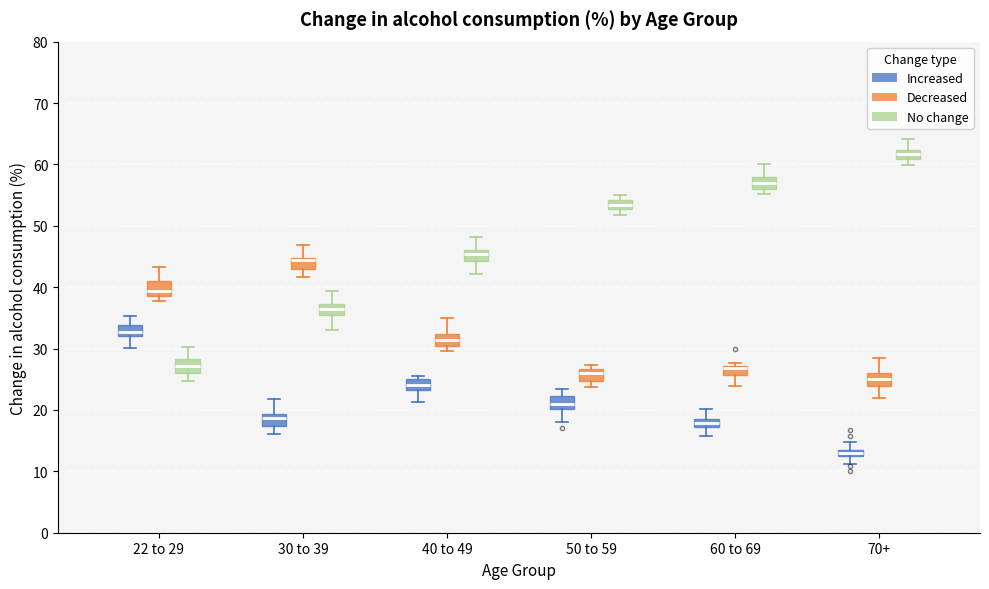

Which box has the highest median line?

70+ (No change)